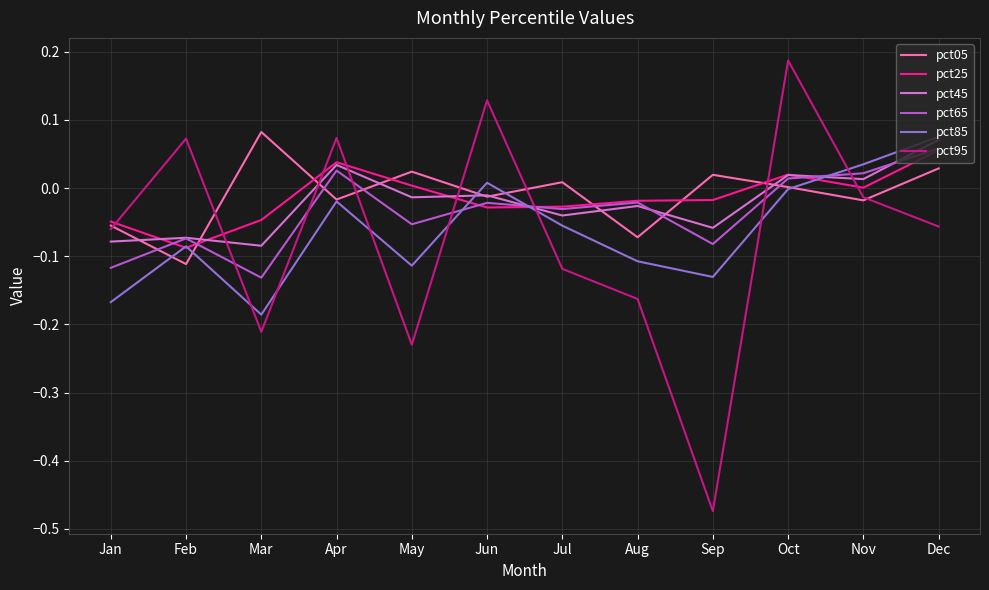

True or false: pct05 has more than 0 interior local peaks.

True